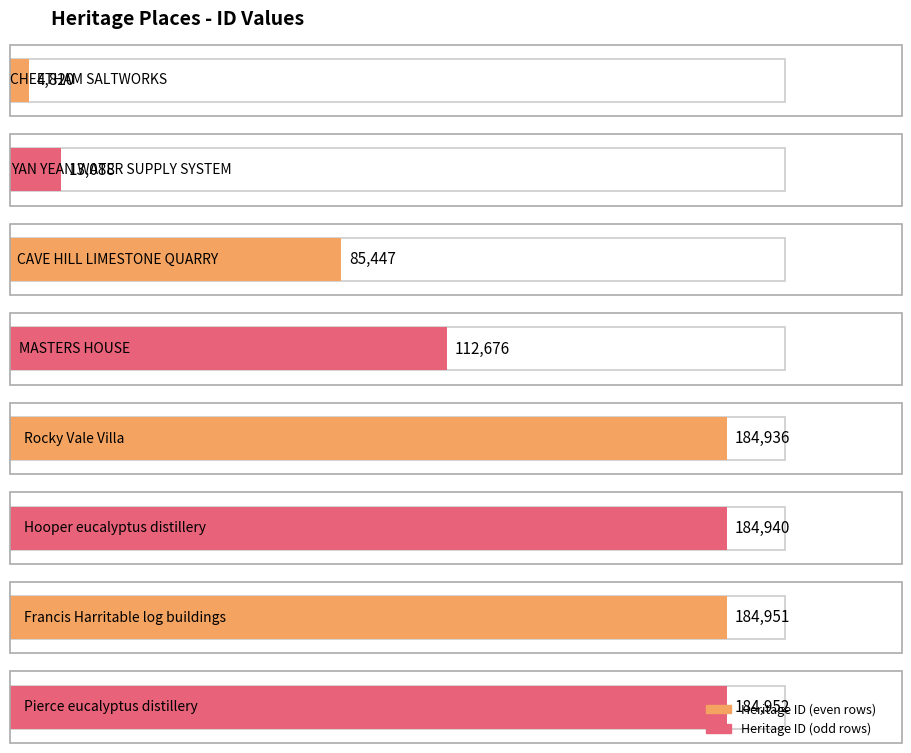

Where does the data first go above 184936?

Hooper eucalyptus distillery